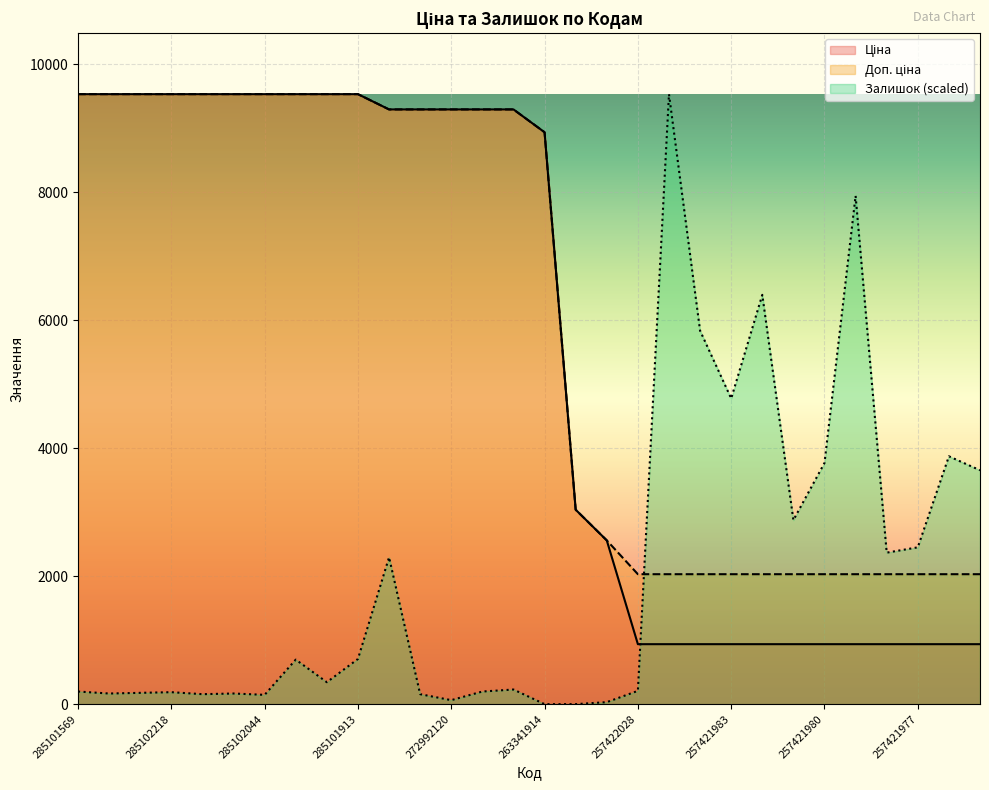

Where does the Залишок series first go above 342?

285101916